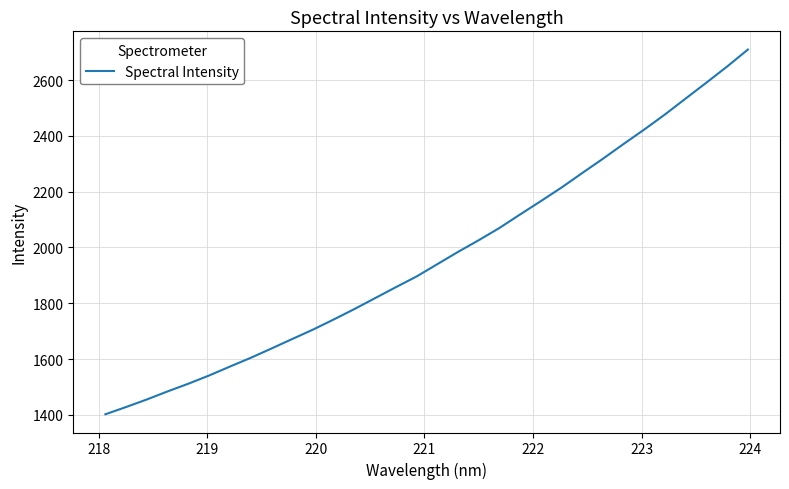

What is the greatest value displayed?

2709.2